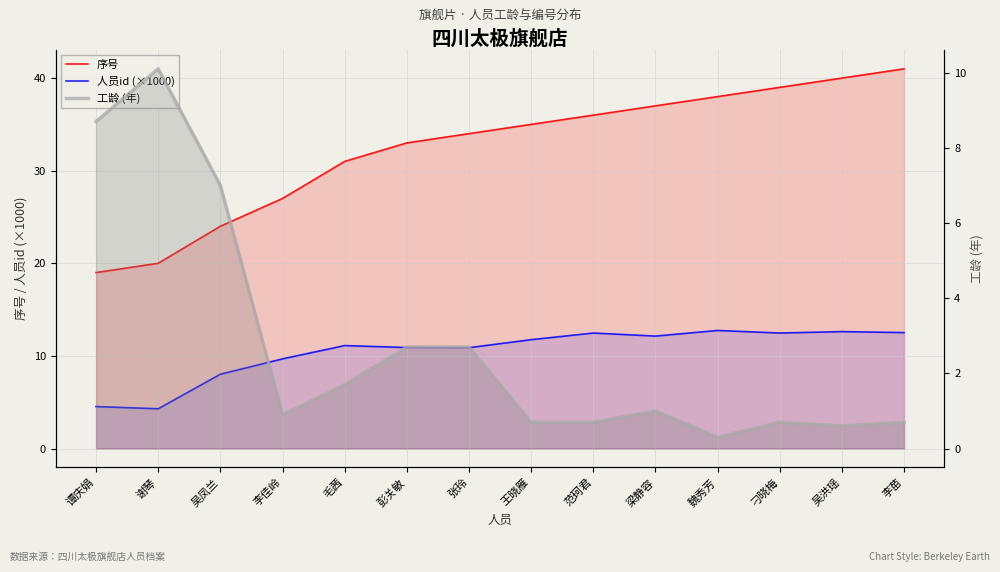

At how many categories does at least one series exceed 17?

14